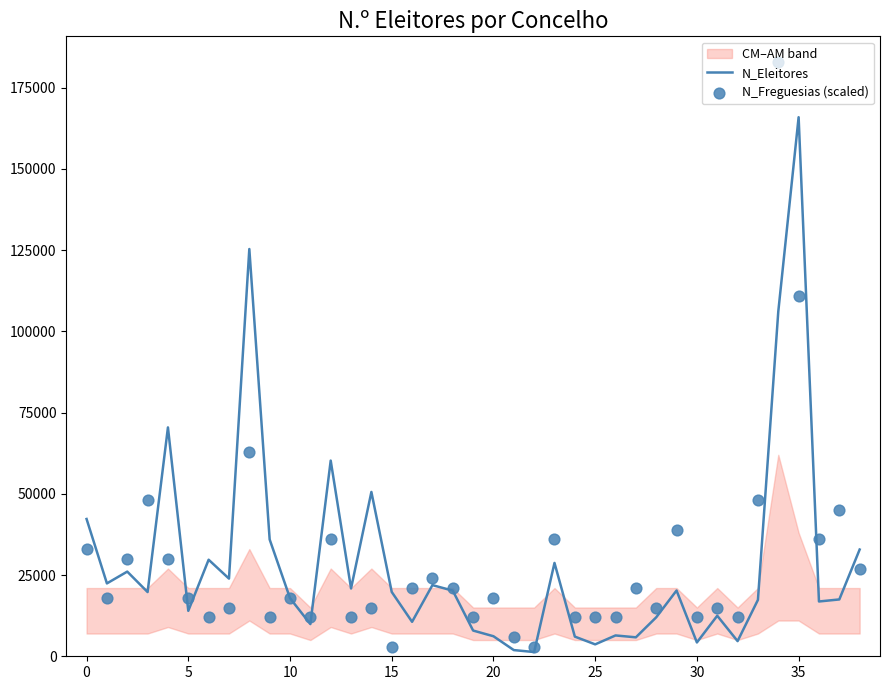

At how many categories does at least one series exceed 95676?

3